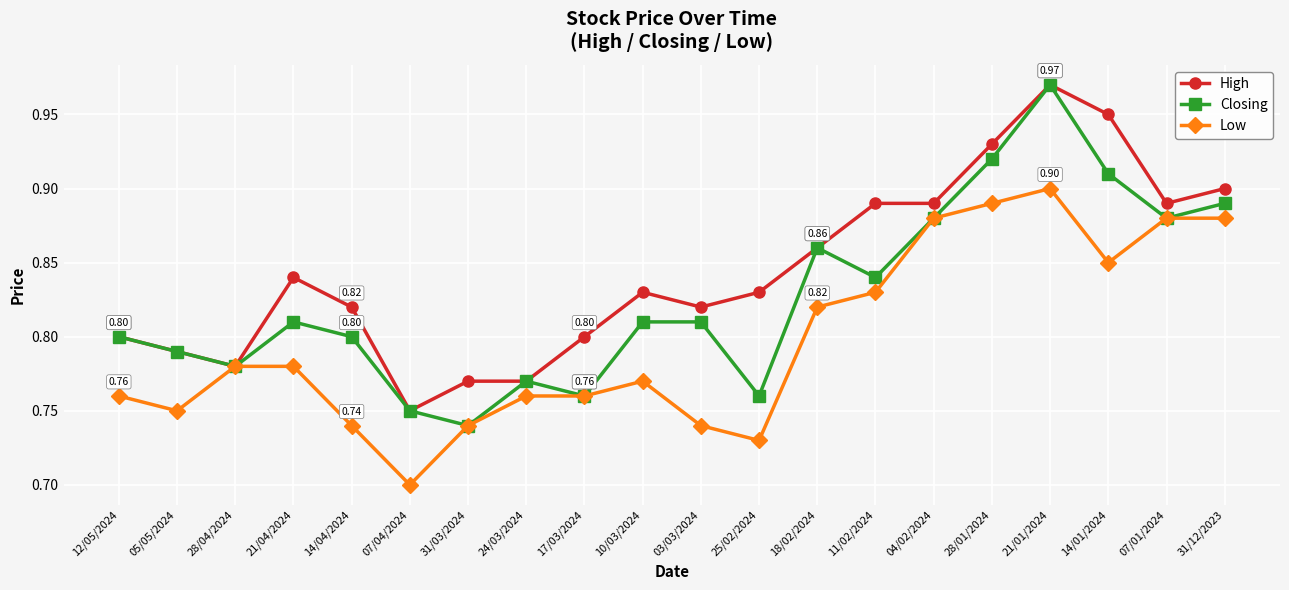

Which series changed the most between 24/03/2024 and 10/03/2024?

High